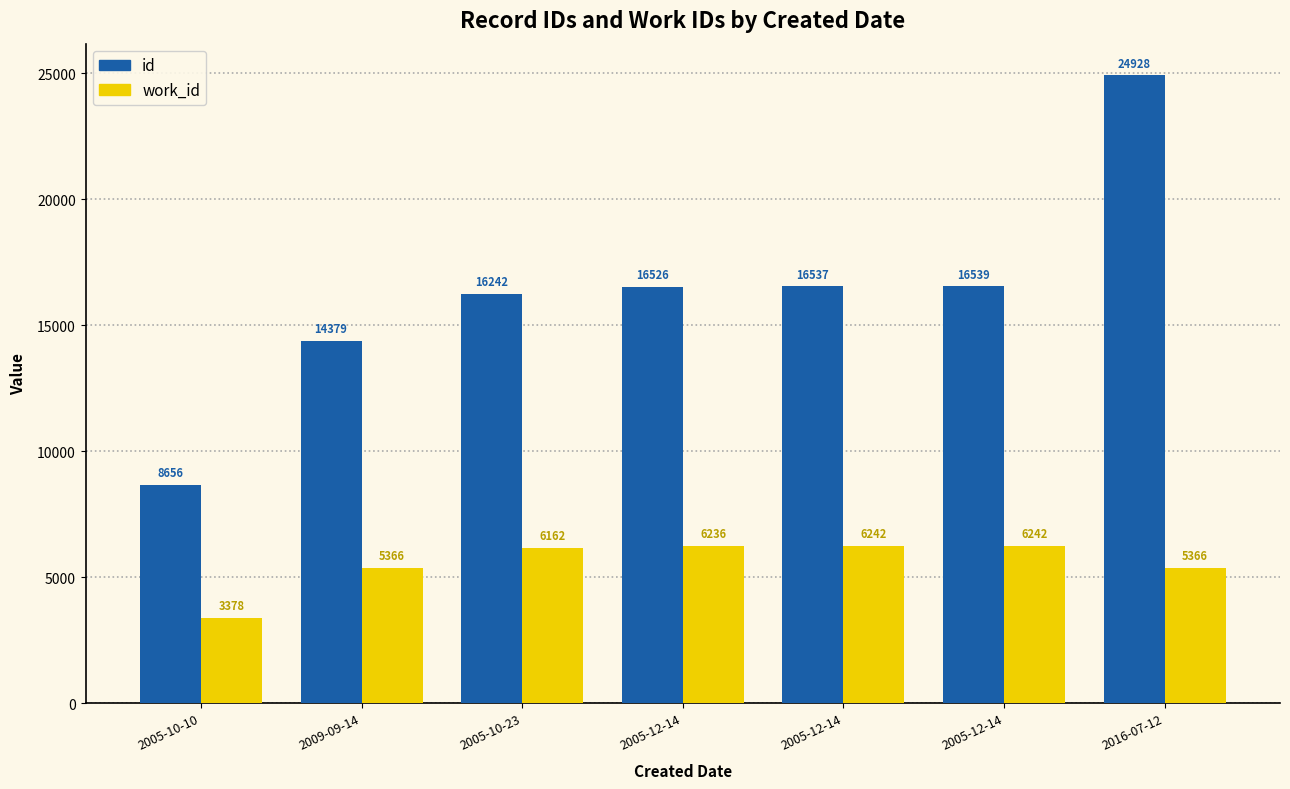

What is the difference between the second highest and second lowest values in the work_id series?

876